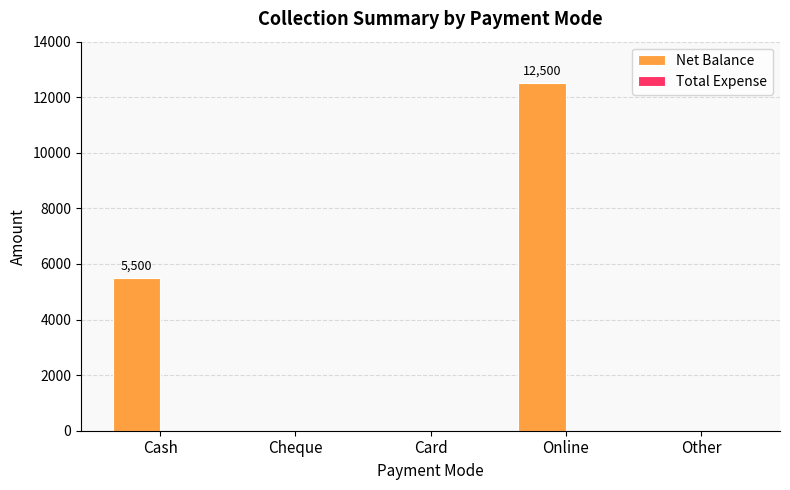

Reading right to left, what are all the values shown in this chart?

Other=0	Online=12500	Card=0	Cheque=0	Cash=5500